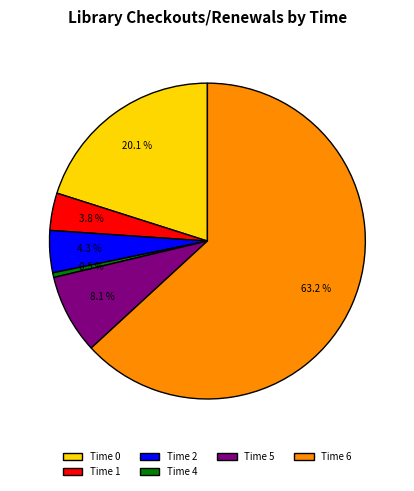

Which slice is the smallest?

Time 4